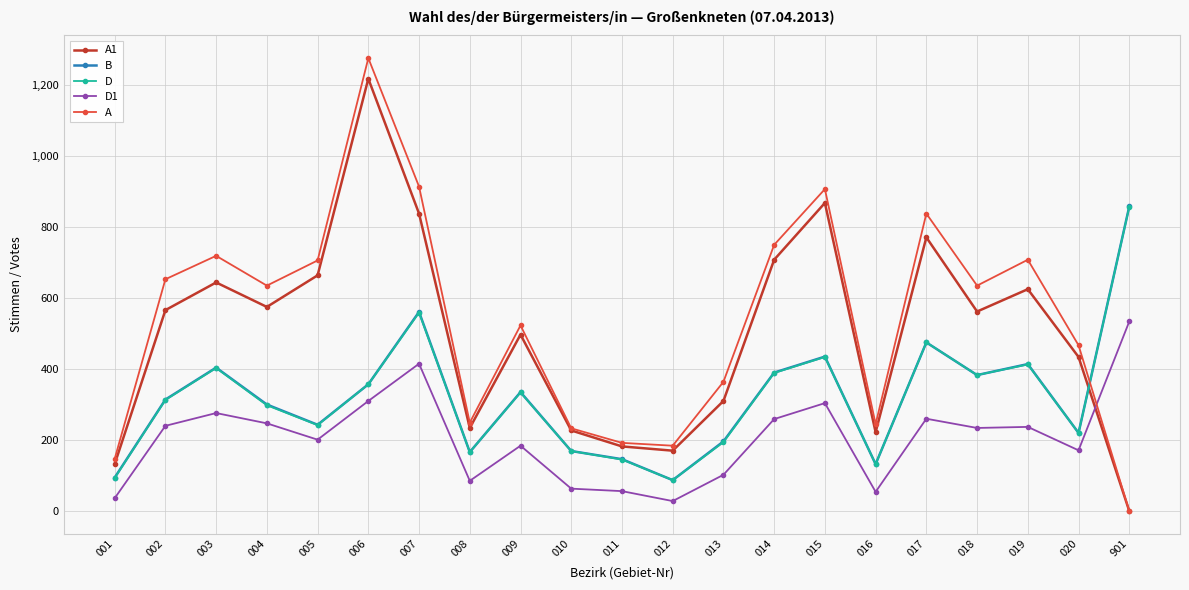

At how many categories does at least one series exceed 44?

21